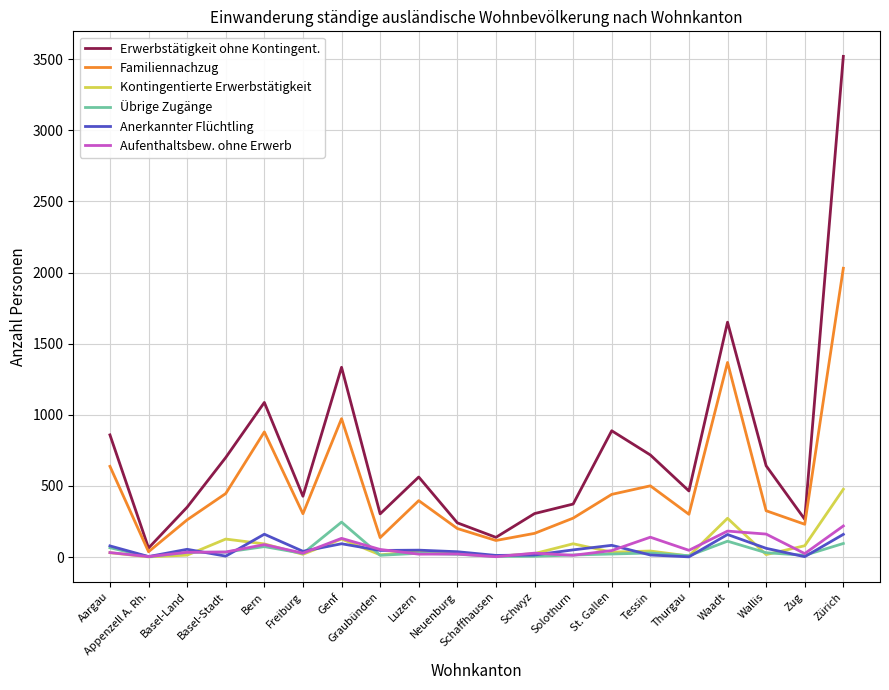

What is the difference between the Anerkannter Flüchtling values at Zug and Graubünden?

44